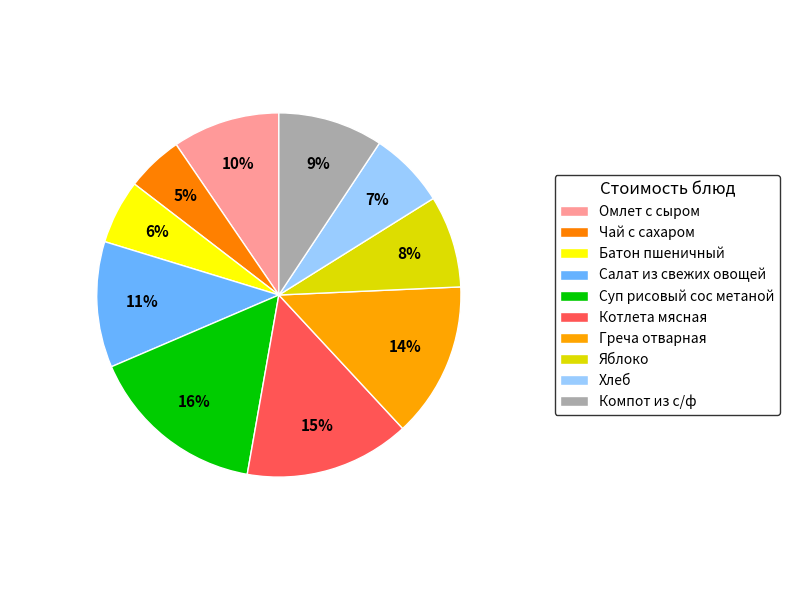

Count the number of slices in the pie.

10